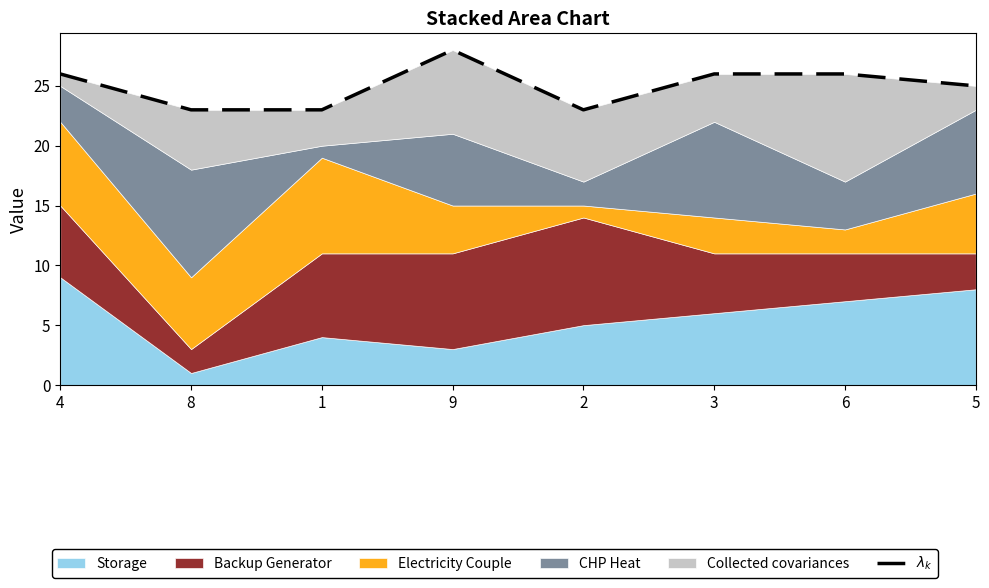

Reading left to right, extract all data points from this chart.

4=26	8=23	1=23	9=28	2=23	3=26	6=26	5=25